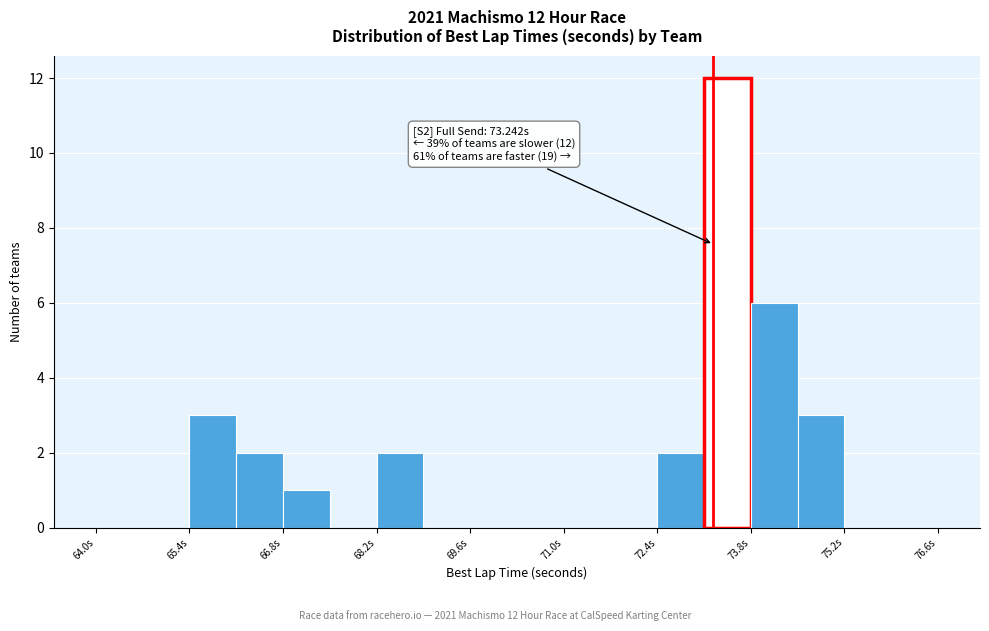

Read against the x-axis, roughly where is the centre of the tallest bar?

73.4